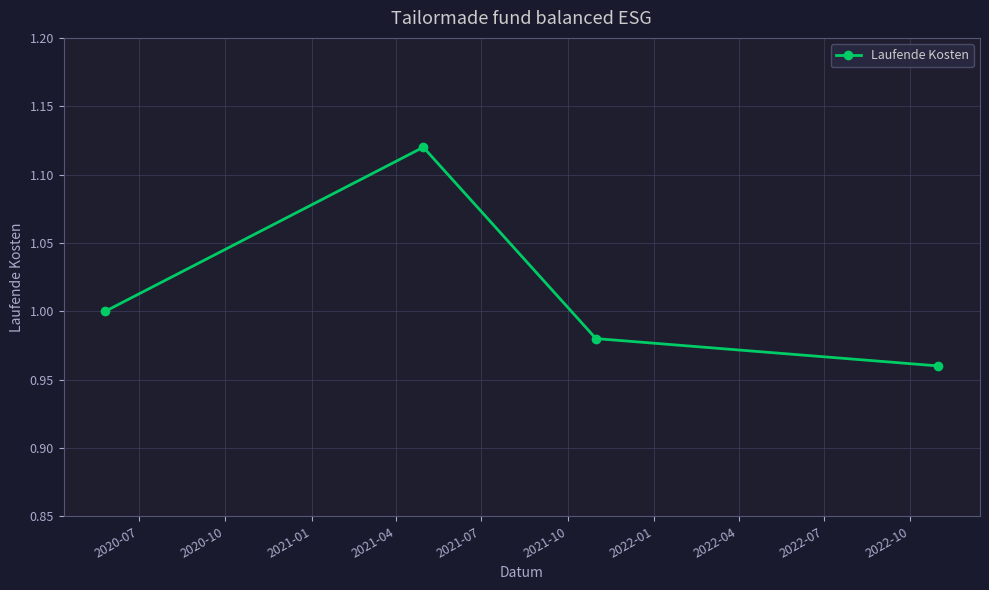

What is the sum of all values?

4.1